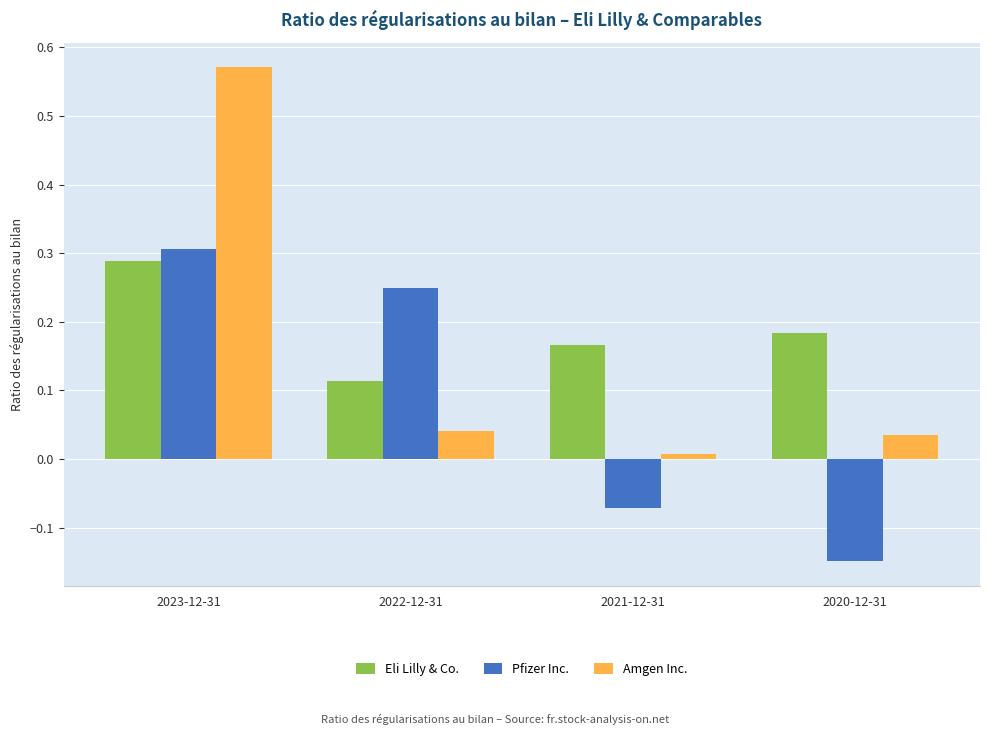

Which series changed the most between 2021-12-31 and 2020-12-31?

Pfizer Inc.